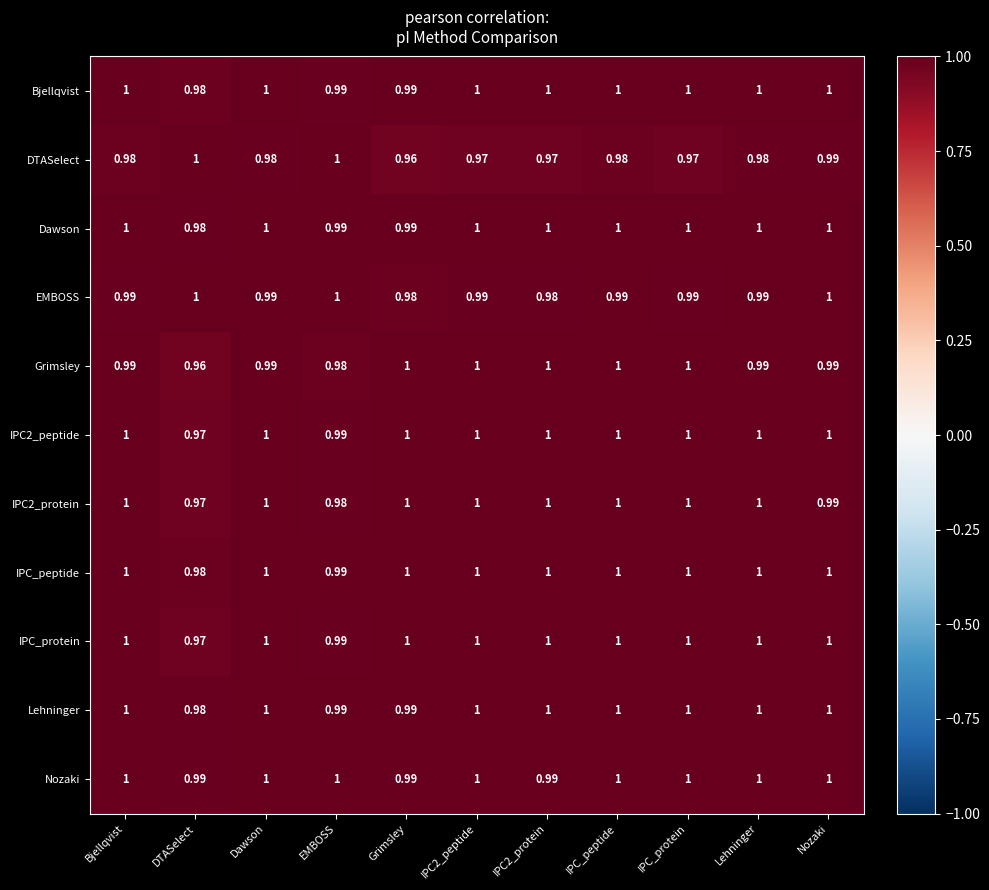

Where is Lehninger nearest to the value 0?

DTASelect